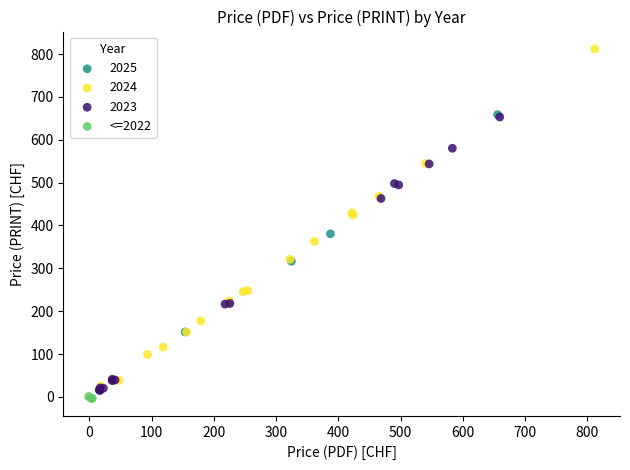

Which series contains the highest Y value?

2024